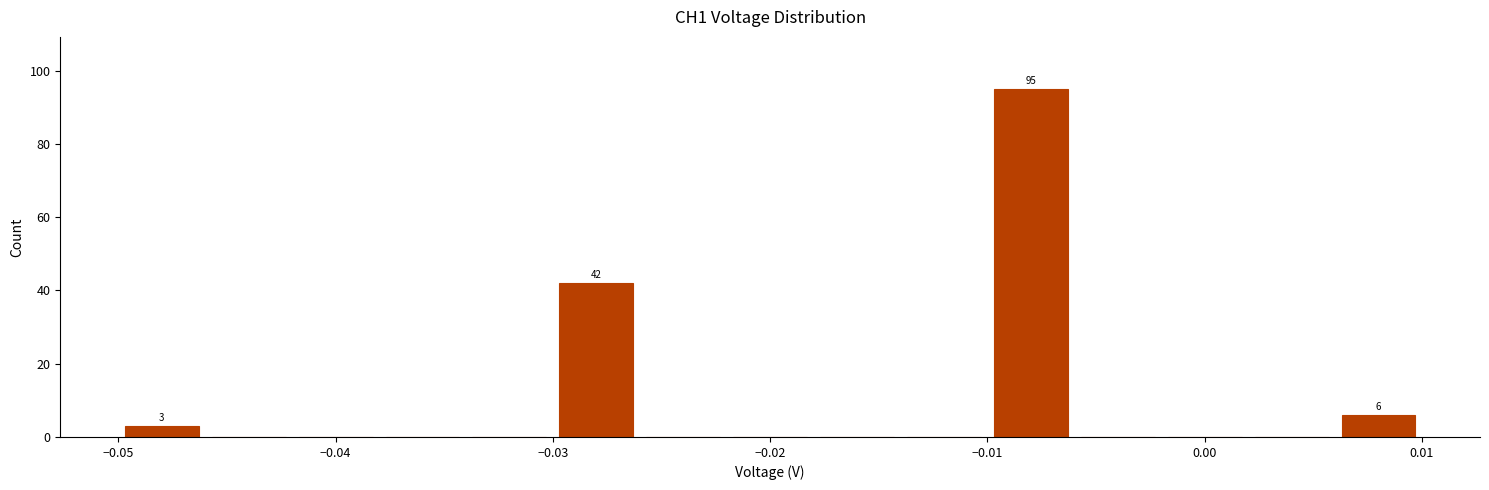

Which range on the x-axis has the tallest bar?

-0.010 to -0.006